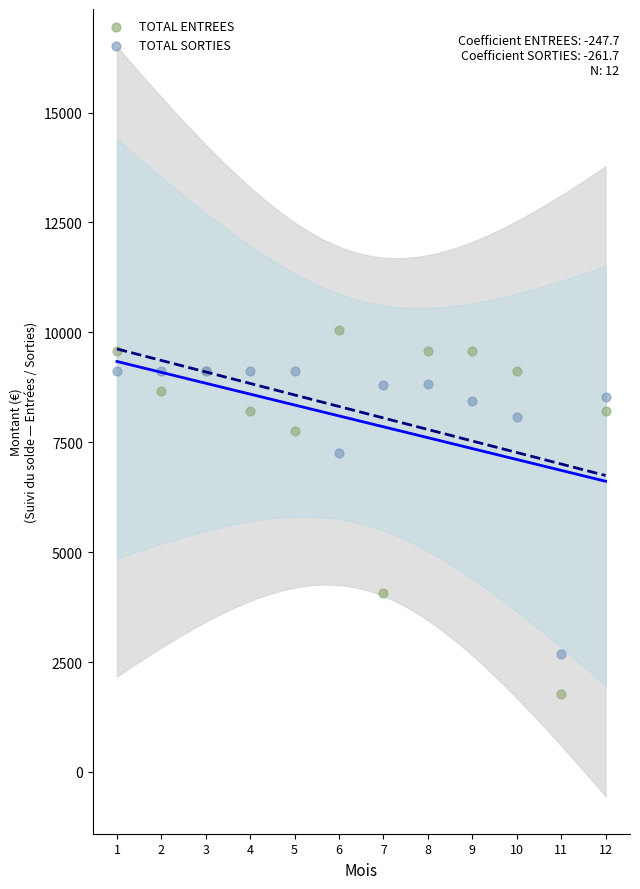

Across all series, what Y value is closest to 5905?

7245.7